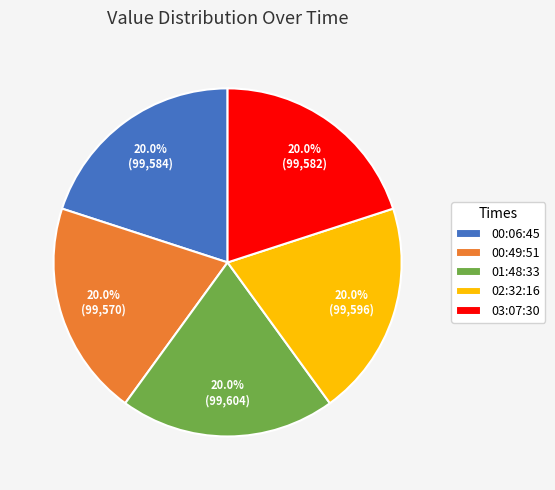

Is there a majority slice in this chart?

No